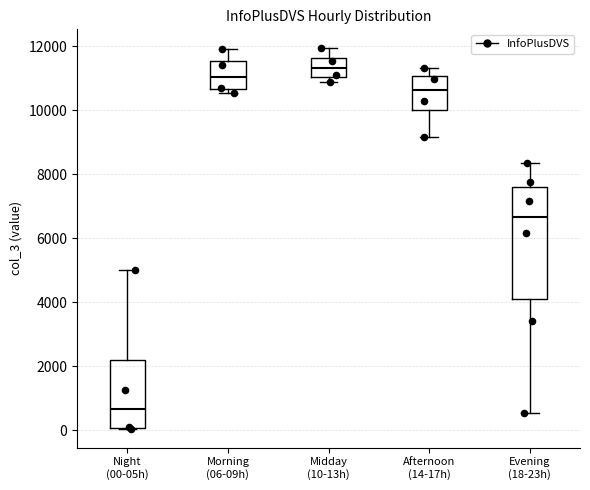

Reading left to right, transcribe this box plot: for each box, give where its median line is, the range the box spans, and where its two whiskers end, as read against the y-axis. The values are not printed on the chart, so give them approximately, as read against the axis.

Night (00-05h): median 600, box 0 to 2200, whiskers 0 to 5000
Morning (06-09h): median 11000, box 10600 to 11600, whiskers 10600 (just below the box's lower edge) to 12000
Midday (10-13h): median 11400, box 11000 to 11600, whiskers 10800 to 12000
Afternoon (14-17h): median 10600, box 10000 to 11000, whiskers 9200 to 11400
Evening (18-23h): median 6600, box 4200 to 7600, whiskers 600 to 8400